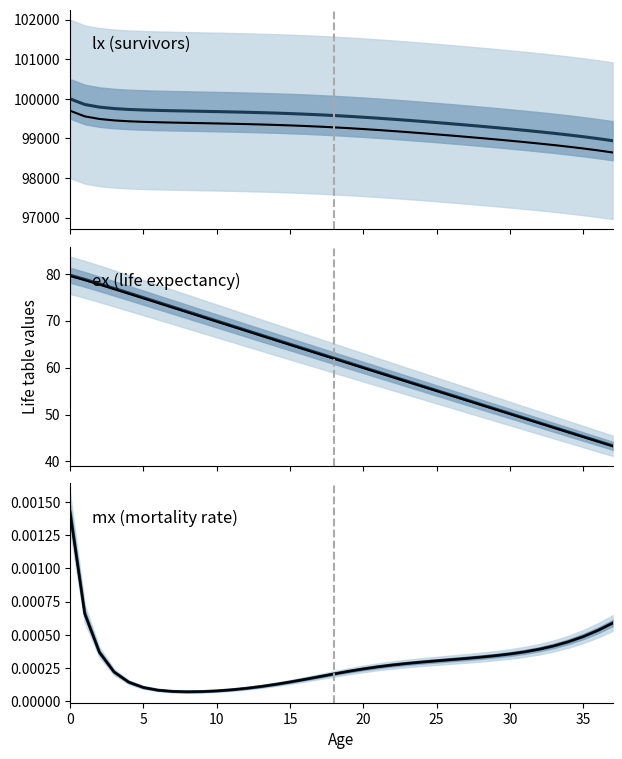

True or false: mx mean and lx mean intersect in this chart.

False